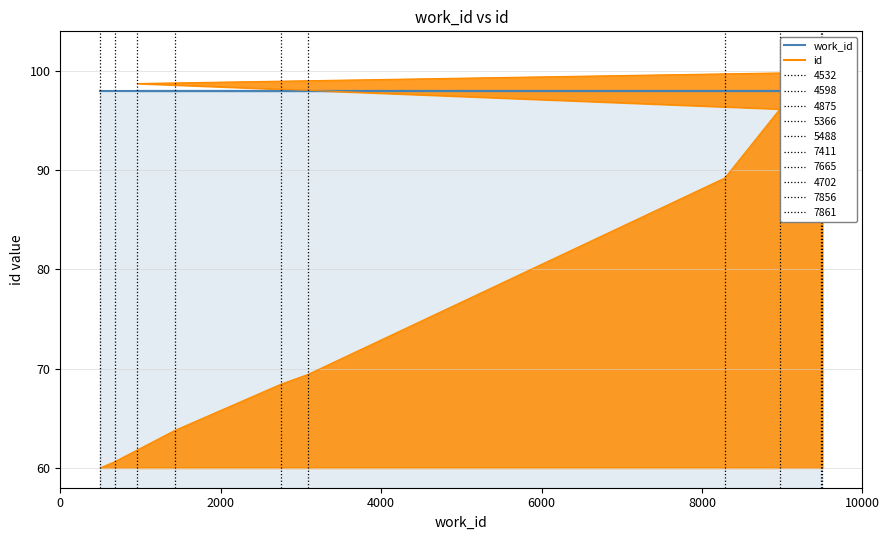

True or false: work_id and id intersect in this chart.

True